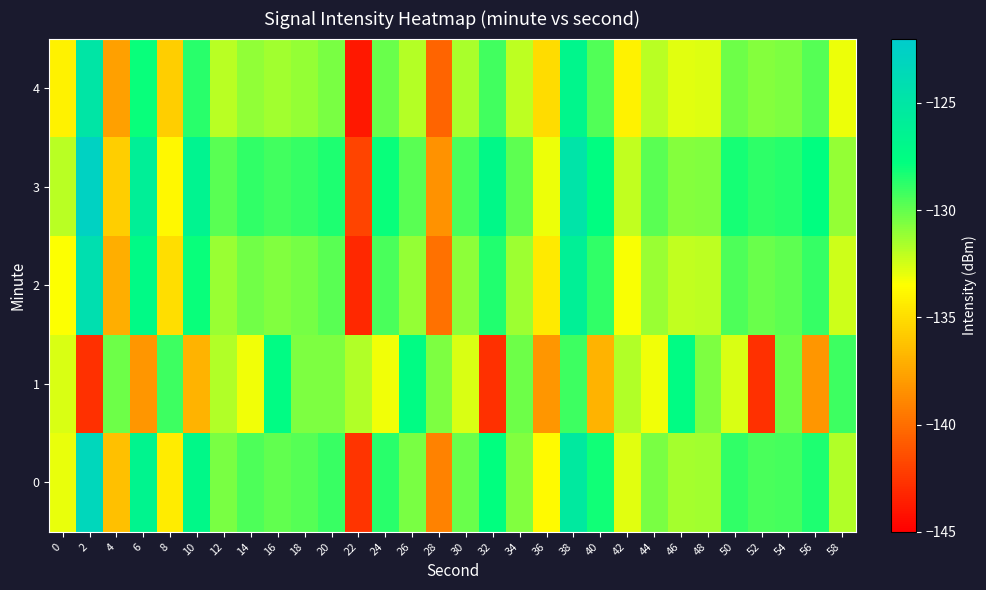

What is the spread (max minus min) of values at 26?

4.3